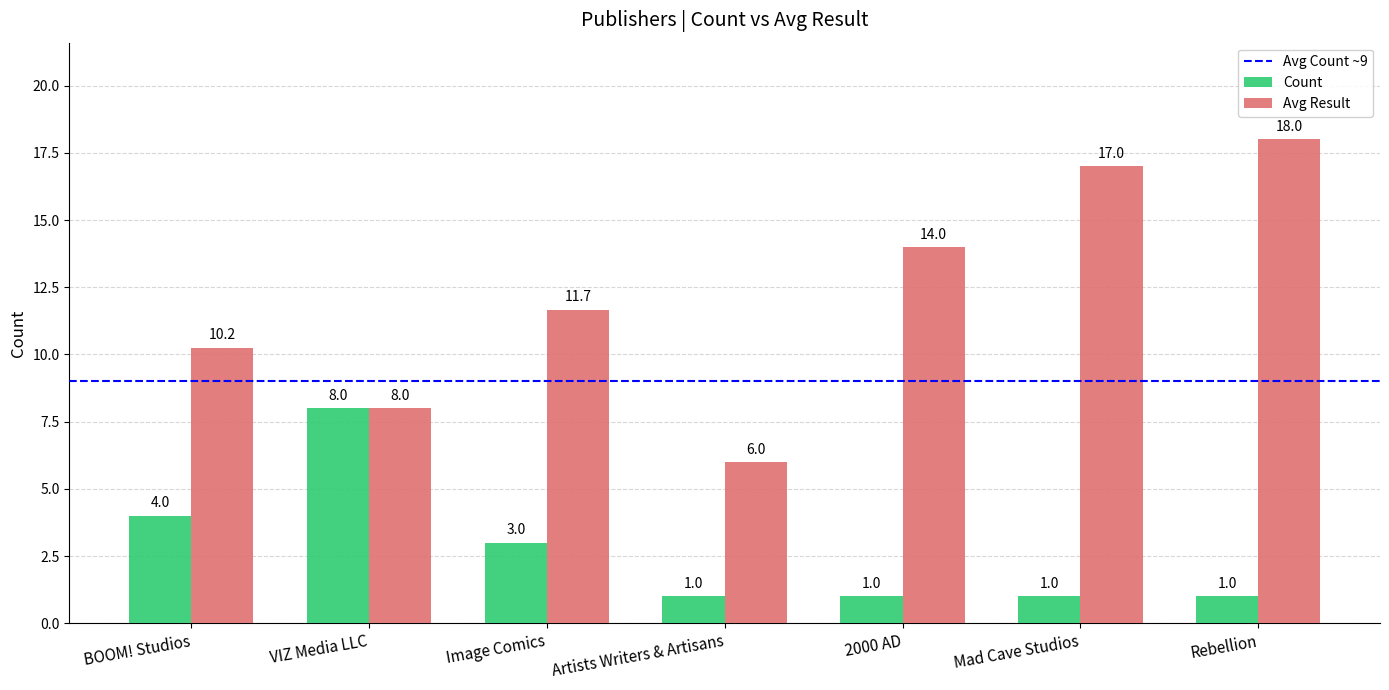

List the series in order of their overall mean, lowest first.

Count, Avg Result